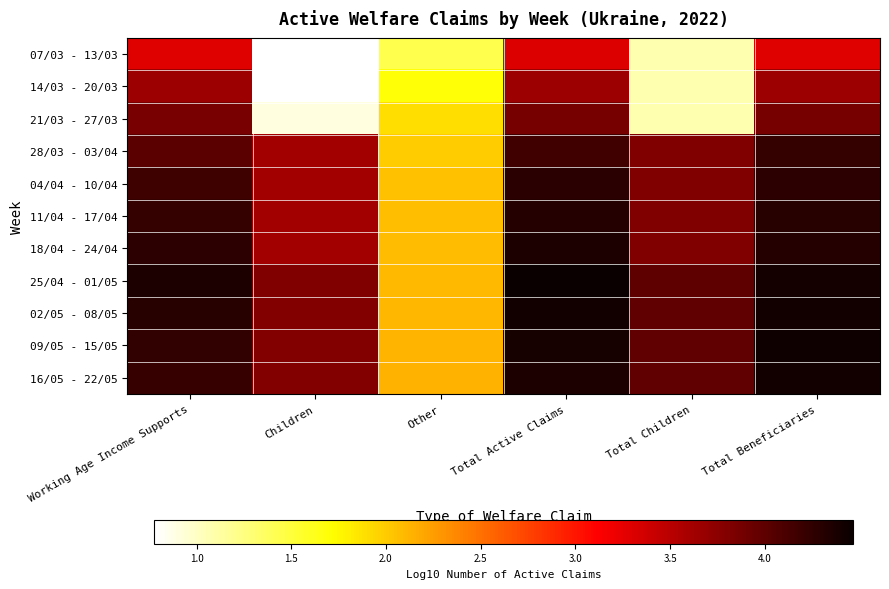

What is the minimum value shown in the chart?

0.8